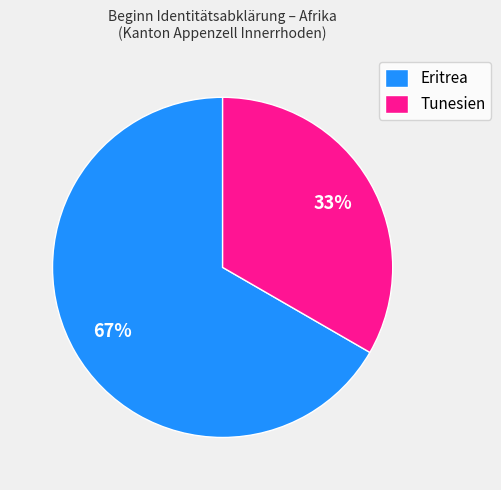

Is the sum of Eritrea and Tunesien greater than half?

Yes